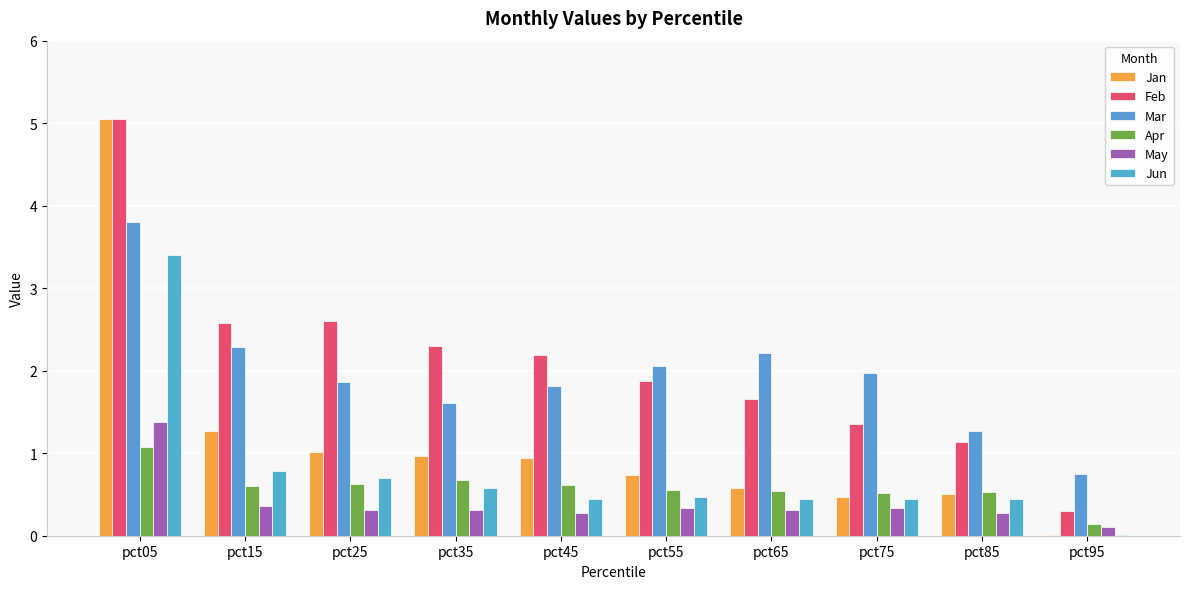

Are the bars horizontal?

No